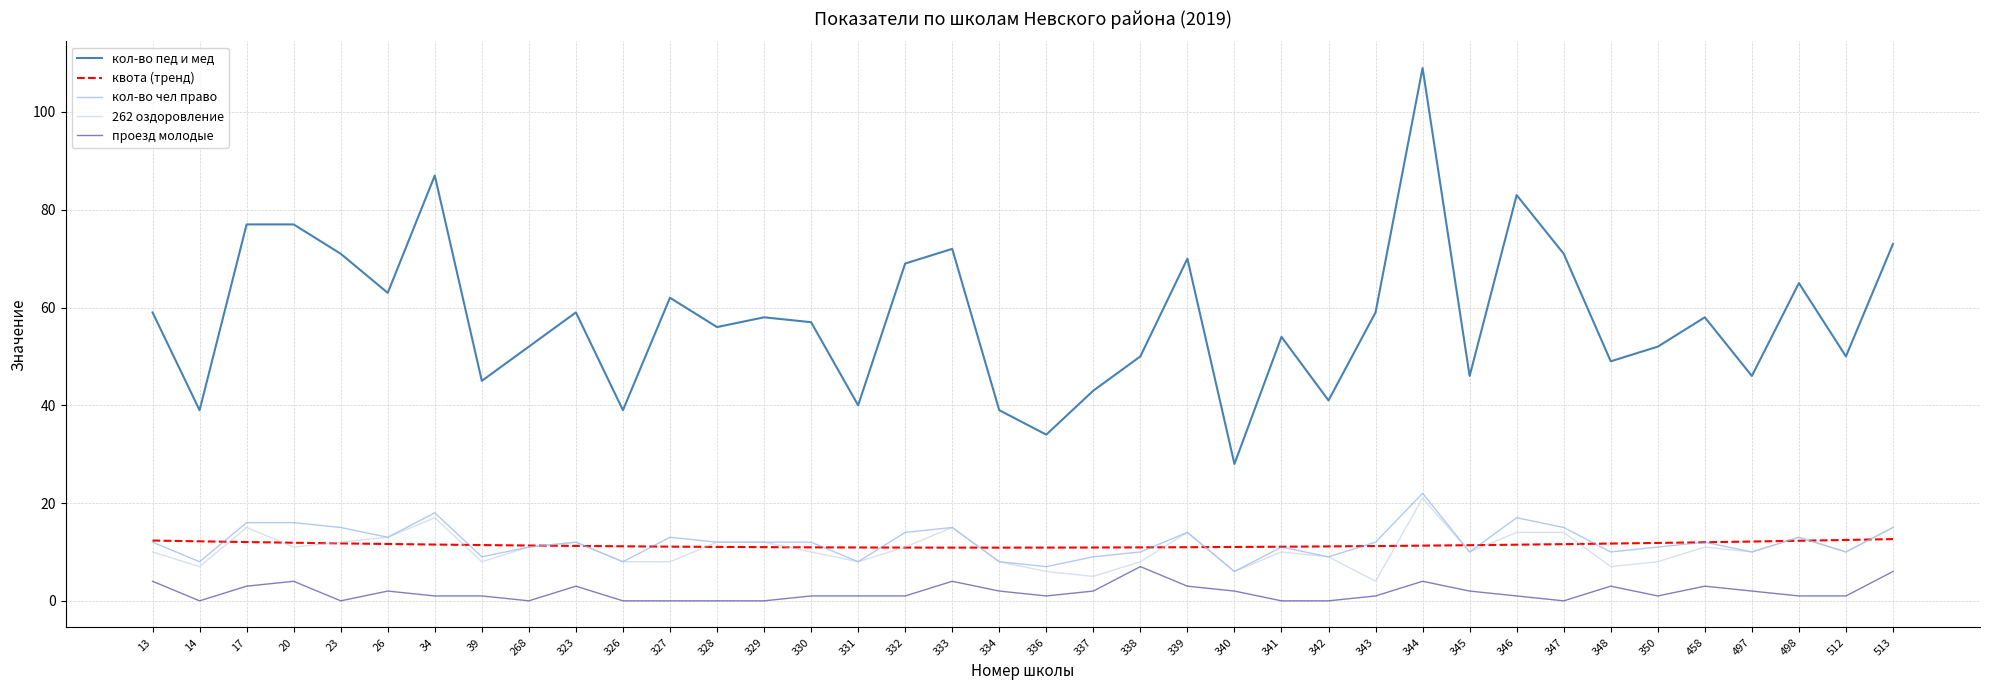

True or false: квота (тренд) and кол-во пед и мед intersect in this chart.

False